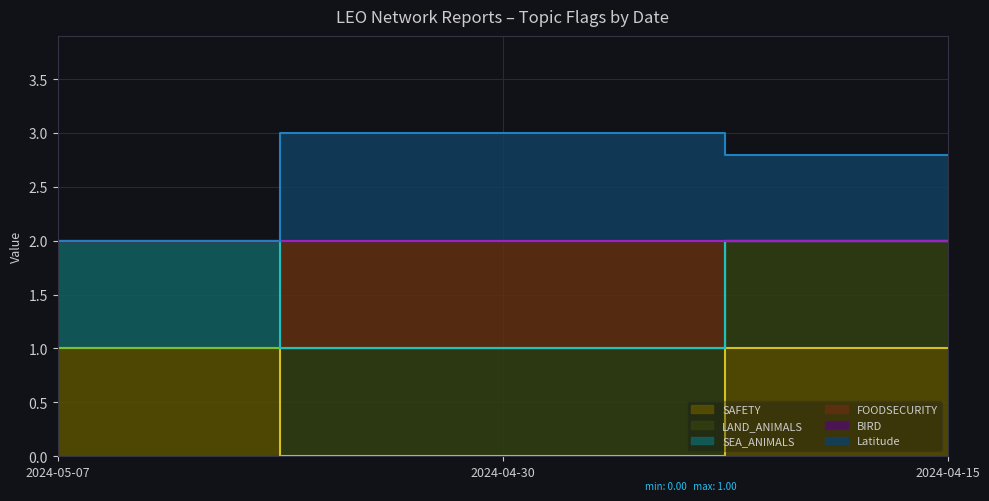

What is the spread (max minus min) of values at 2024-05-07?

1.0